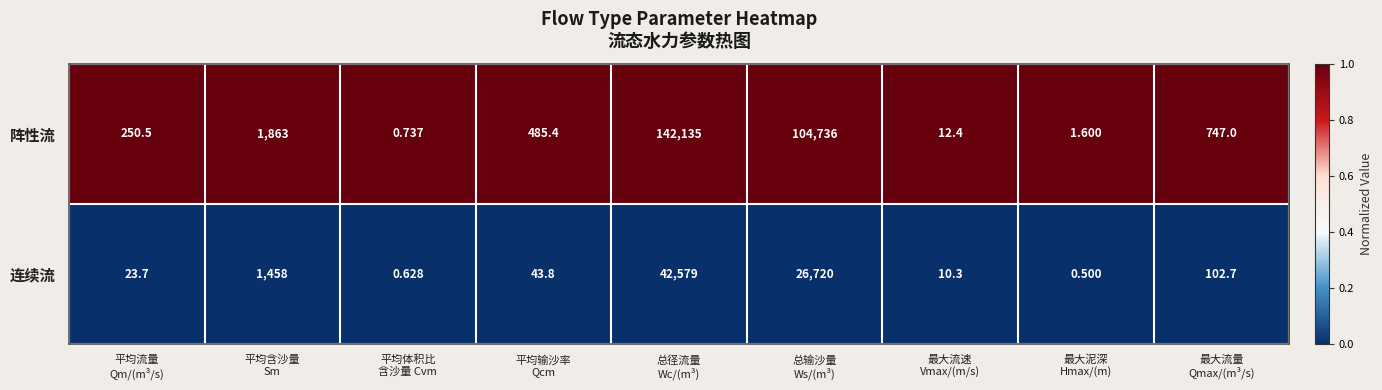

Which series has the widest spread of values?

阵性流